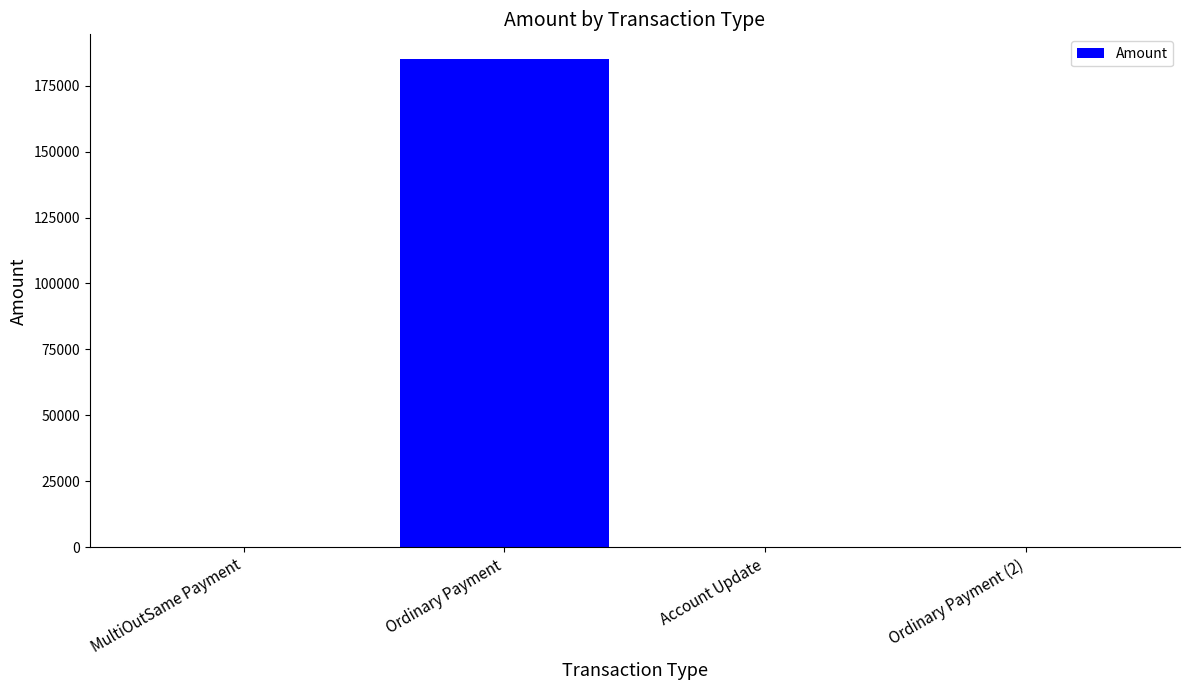

Which category has the highest value across all series?

Ordinary Payment